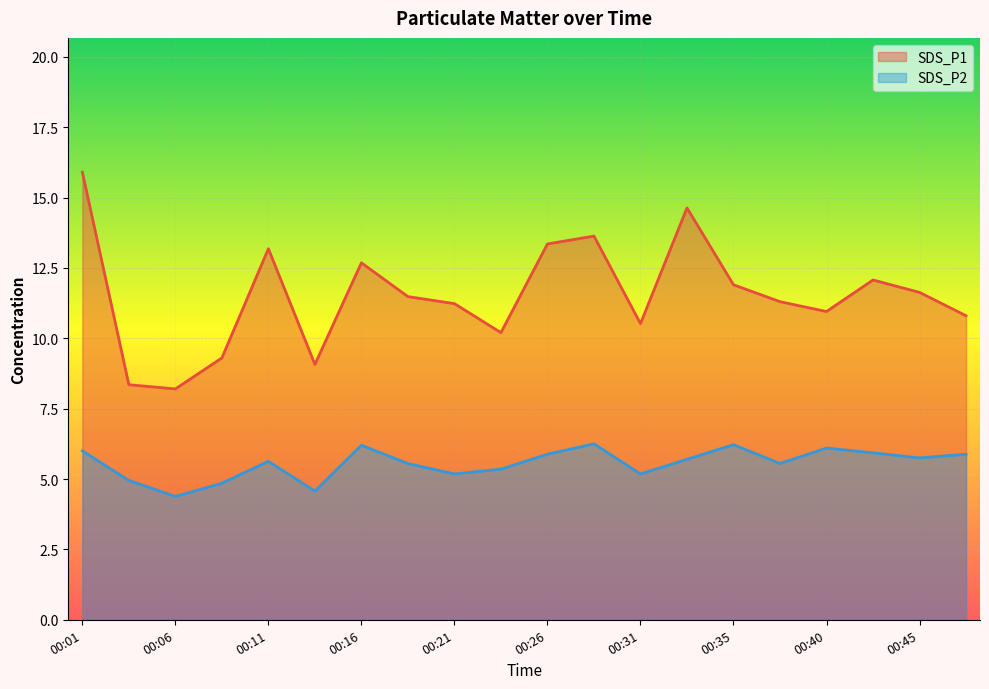

Reading left to right, extract all data points from this chart.

SDS_P1: 15.9	8.3	8.2	9.3	13.2	9.1	12.7	11.5	11.2	10.2	13.3	13.6	10.5	14.6	11.9	11.3	10.9	12.1	11.6	10.8
SDS_P2: 6.0	5.0	4.4	4.8	5.6	4.6	6.2	5.5	5.2	5.3	5.9	6.2	5.2	5.7	6.2	5.5	6.1	5.9	5.8	5.9